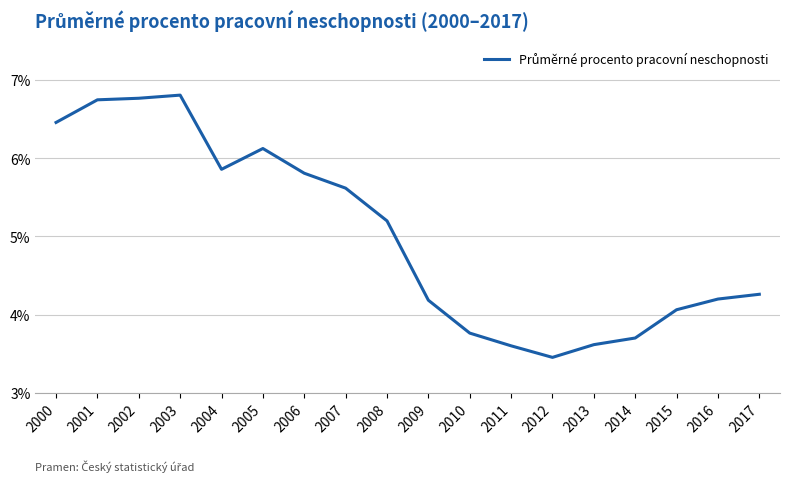

True or false: the data shows 6.2 at 2015.

False